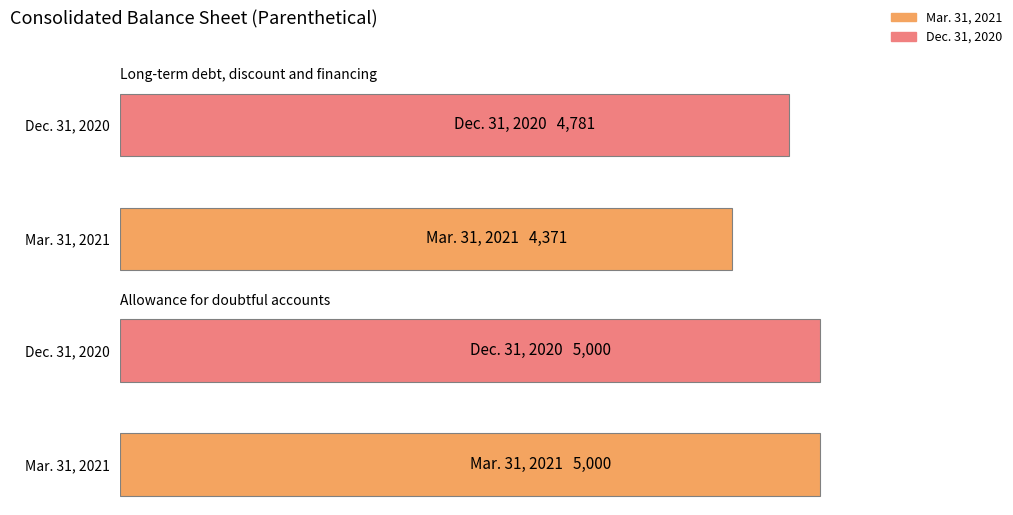

Where is Dec. 31, 2020 nearest to the value 4890?

Long-term debt, discount and financing